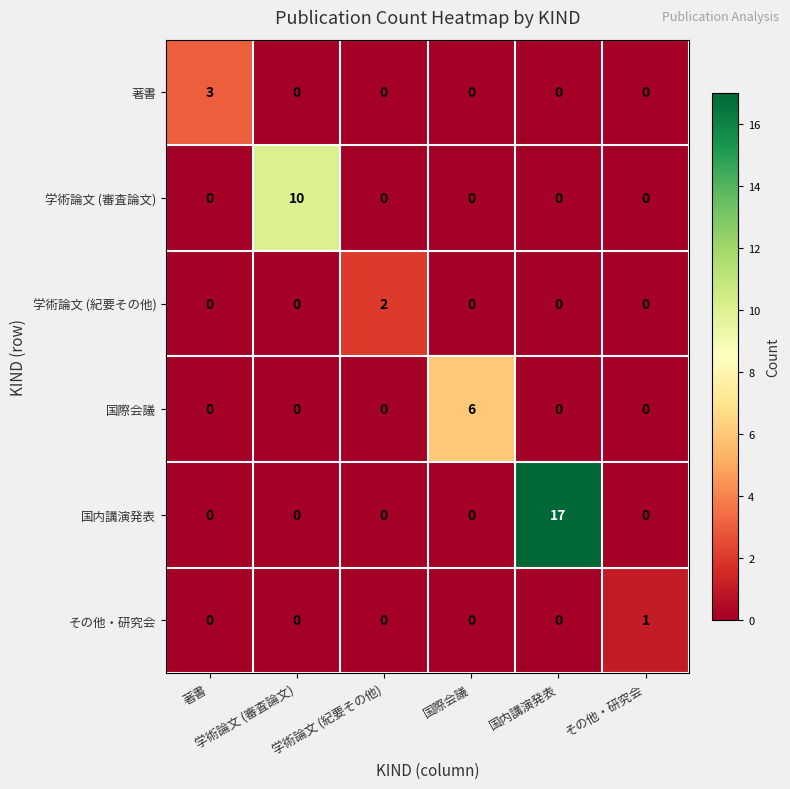

Reading left to right, extract all data points from this chart.

著書: 著書=3	学術論文 (審査論文)=0	学術論文 (紀要その他)=0	国際会議=0	国内講演発表=0	その他・研究会=0
学術論文 (審査論文): 著書=0	学術論文 (審査論文)=10	学術論文 (紀要その他)=0	国際会議=0	国内講演発表=0	その他・研究会=0
学術論文 (紀要その他): 著書=0	学術論文 (審査論文)=0	学術論文 (紀要その他)=2	国際会議=0	国内講演発表=0	その他・研究会=0
国際会議: 著書=0	学術論文 (審査論文)=0	学術論文 (紀要その他)=0	国際会議=6	国内講演発表=0	その他・研究会=0
国内講演発表: 著書=0	学術論文 (審査論文)=0	学術論文 (紀要その他)=0	国際会議=0	国内講演発表=17	その他・研究会=0
その他・研究会: 著書=0	学術論文 (審査論文)=0	学術論文 (紀要その他)=0	国際会議=0	国内講演発表=0	その他・研究会=1